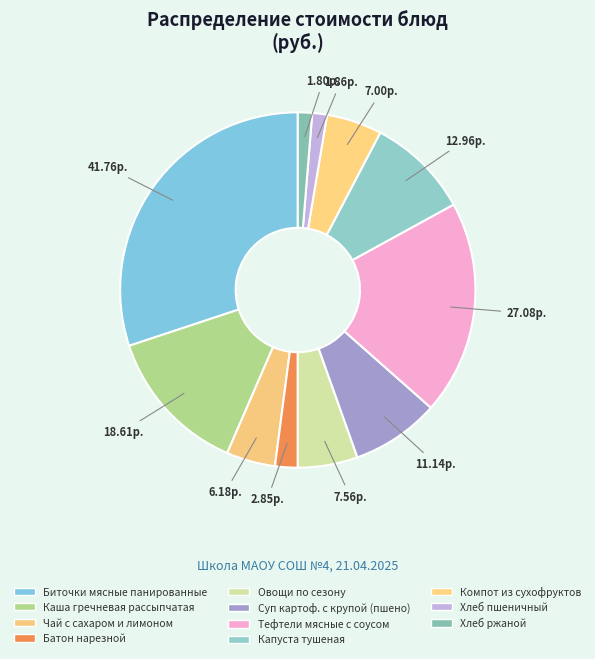

Which has a higher value, Капуста тушеная or Хлеб пшеничный?

Капуста тушеная